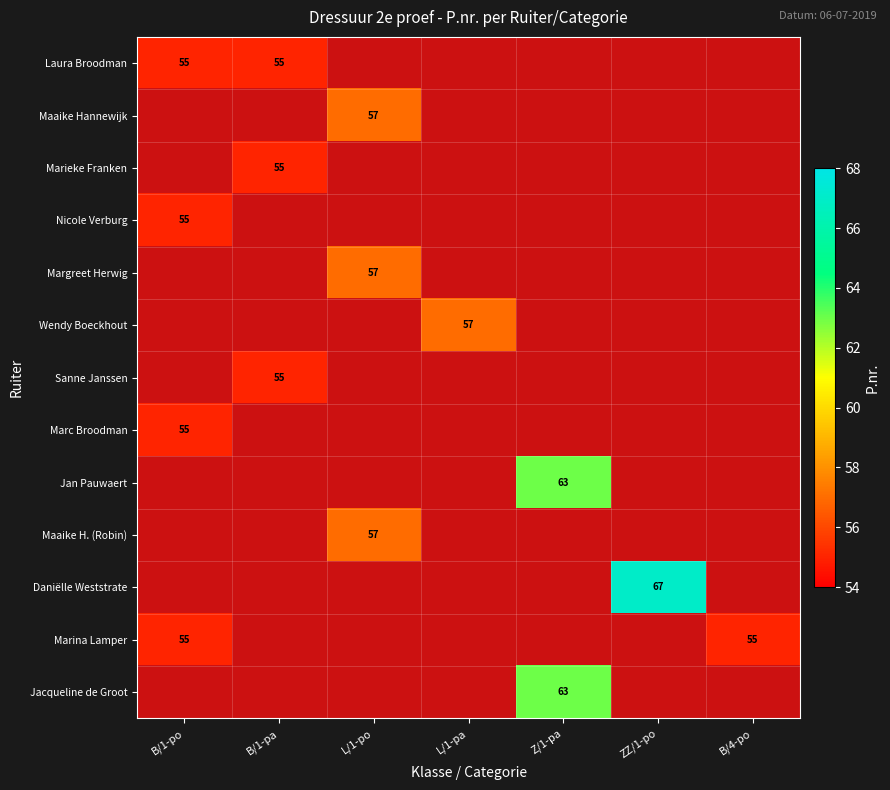

The Maaike Hannewijk series shows 57 at L/1-po. True or false?

True